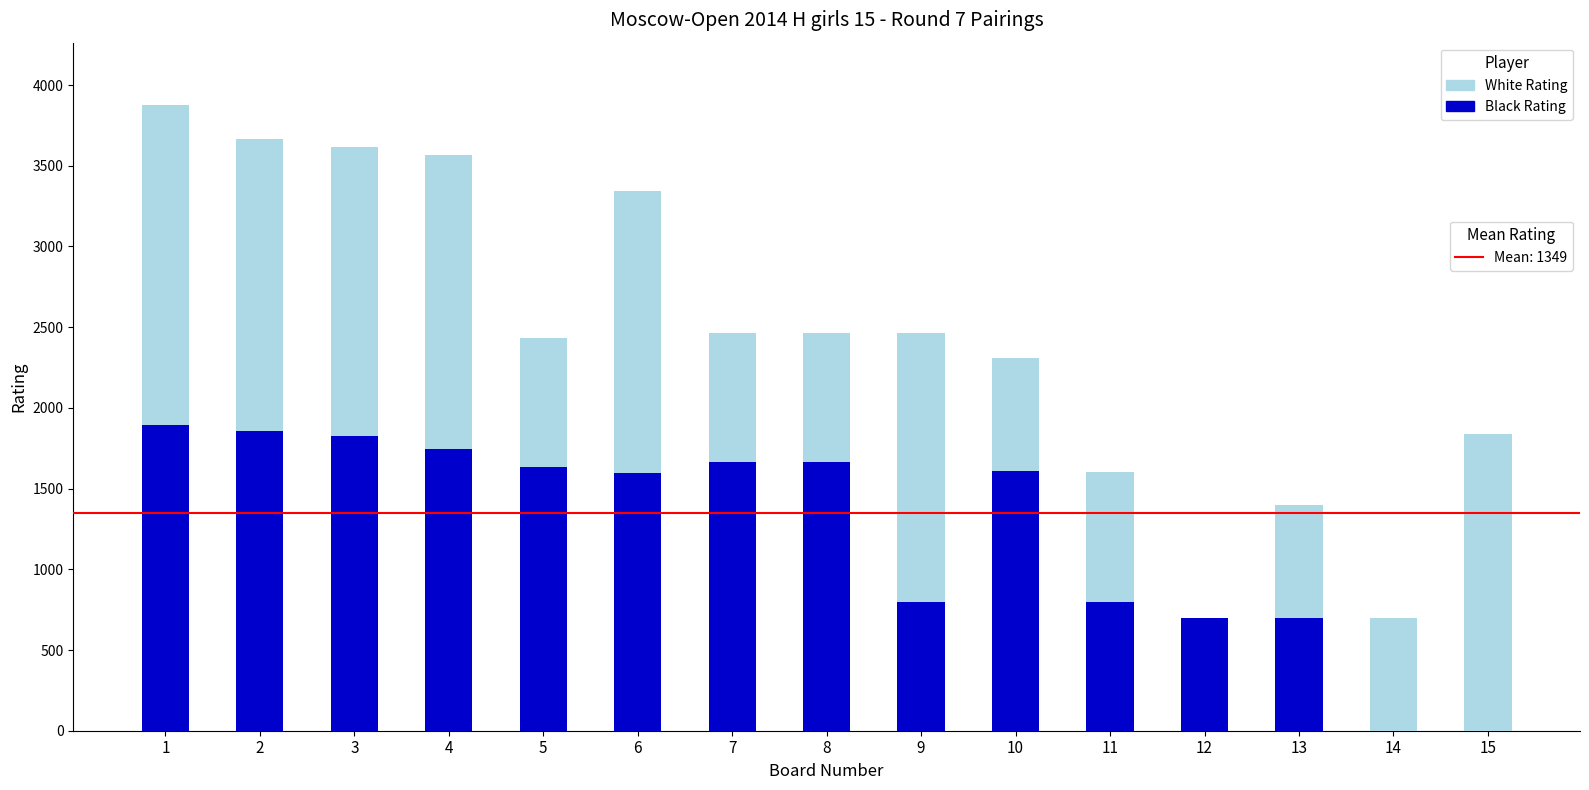

Are the bars grouped side by side (vs. stacked)?

No